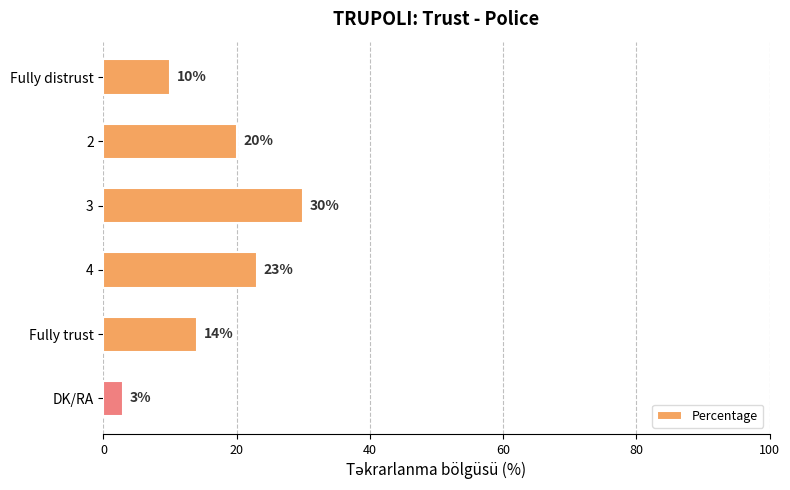

What is the average value?

17